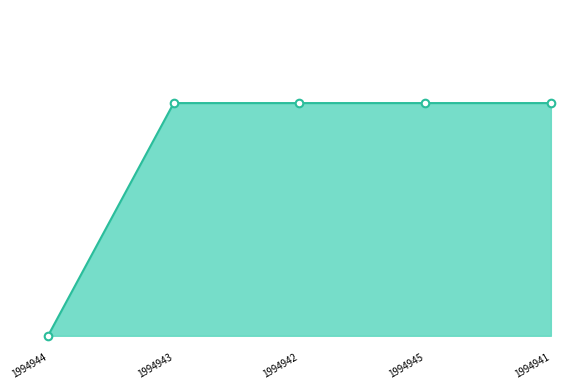

Does the chart have visible grid lines?

No